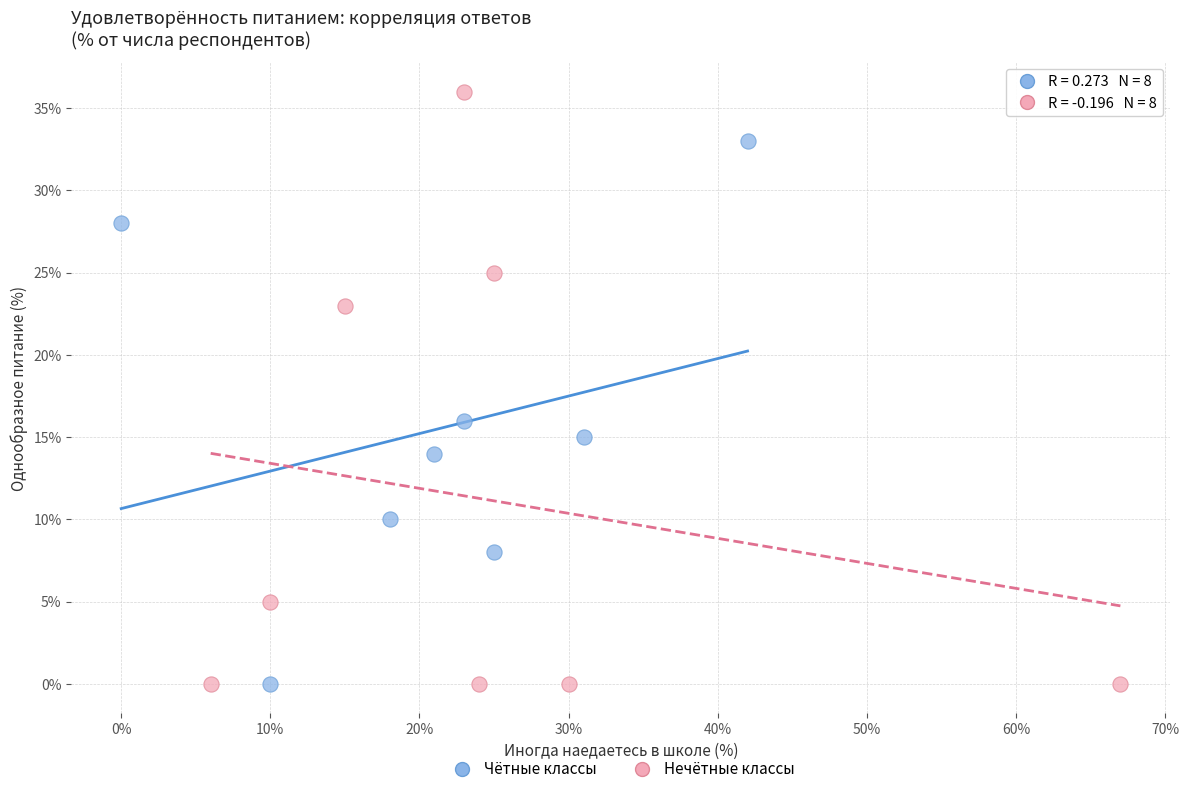

Which series contains the highest Y value?

Нечётные классы